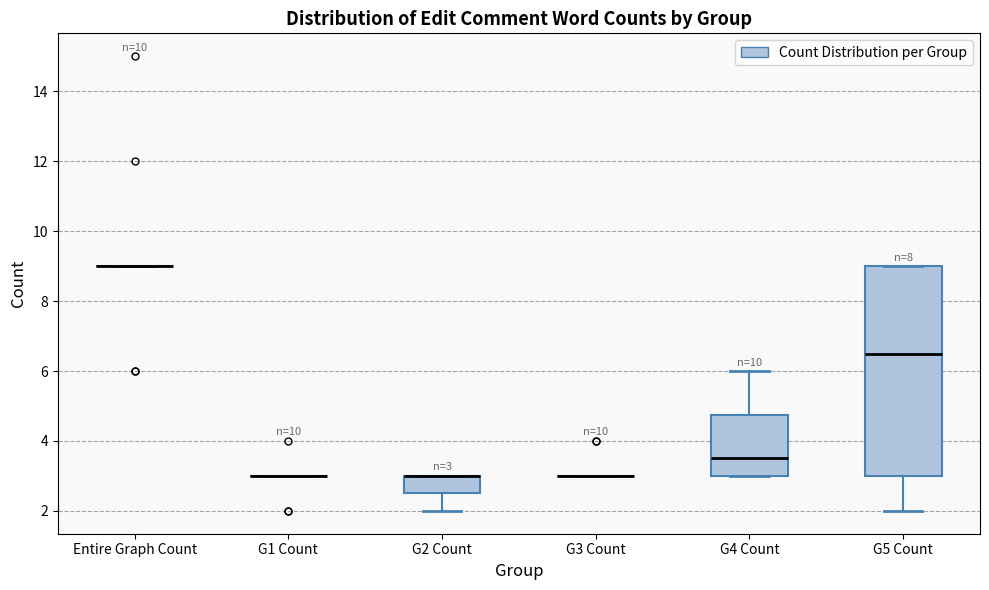

Which box is the tallest, from its lower edge to its upper edge?

G5 Count